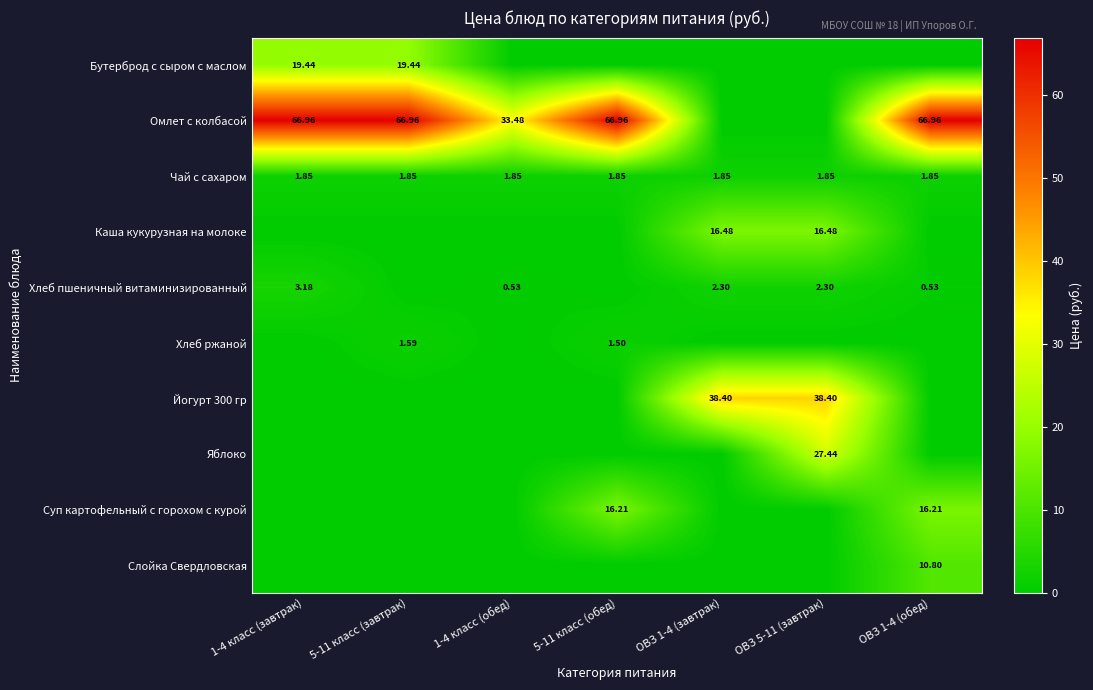

At which category does the chart reach its minimum across all series?

1-4 класс (обед)